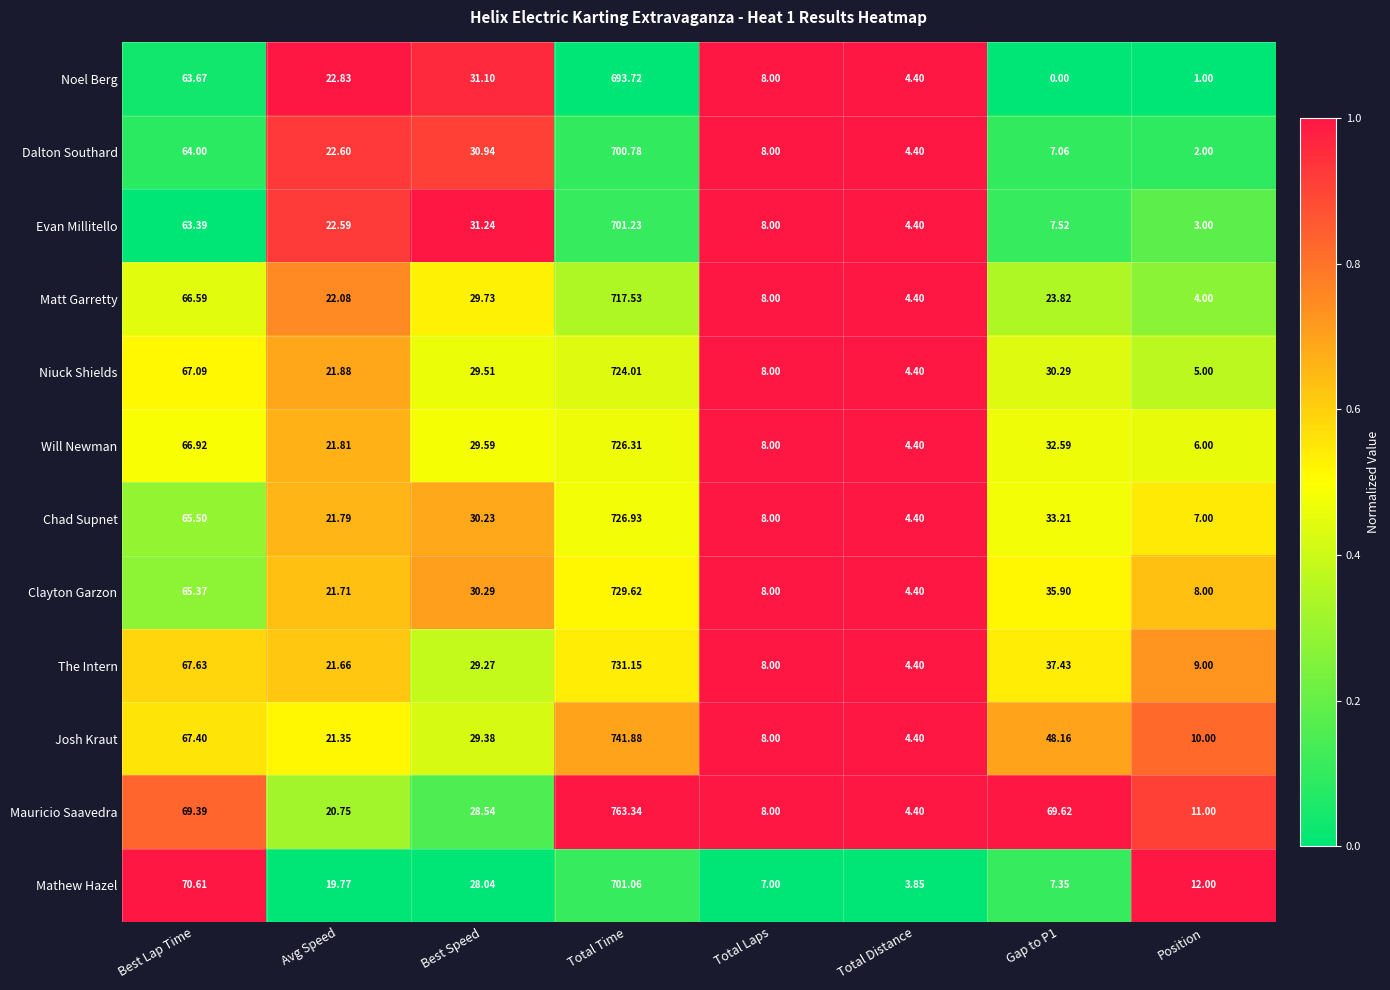

At which label does Evan Millitello first exceed 22?

Best Lap Time